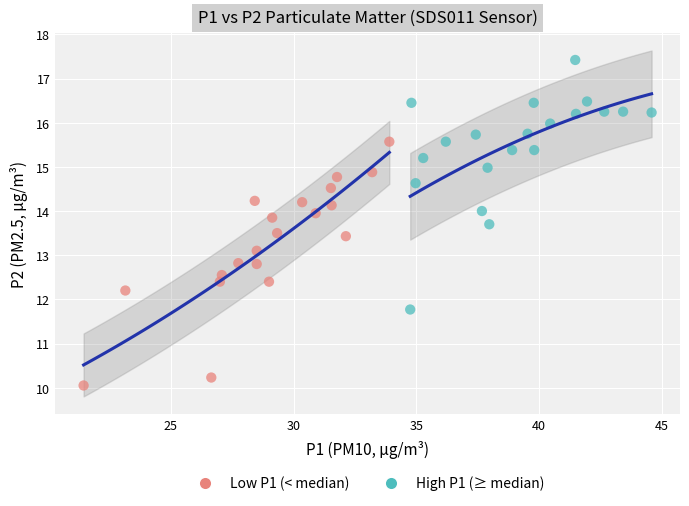

Which series reaches the maximum Y coordinate?

High P1 (≥ median)